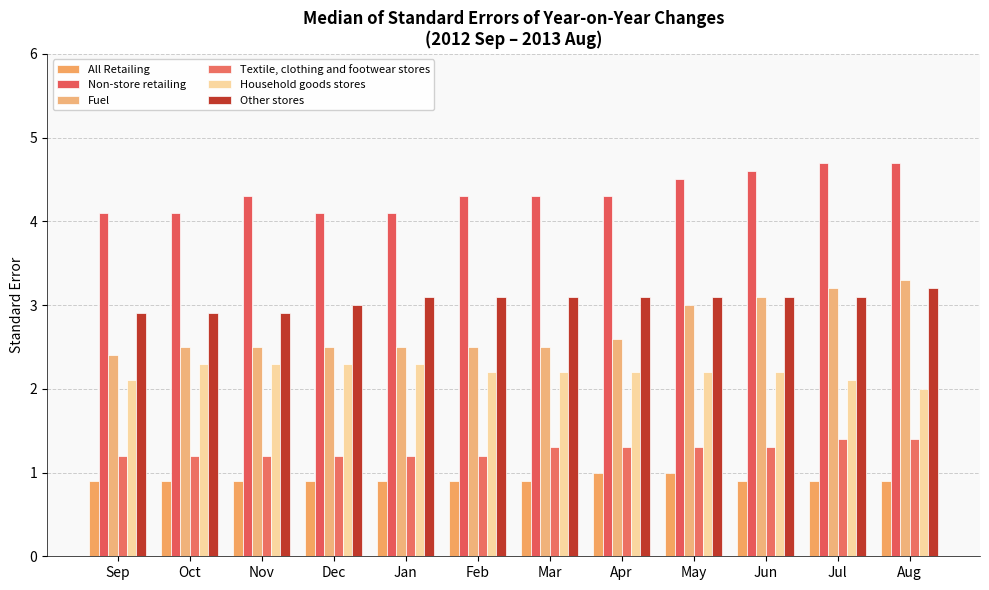

What position from the left is Nov?

3